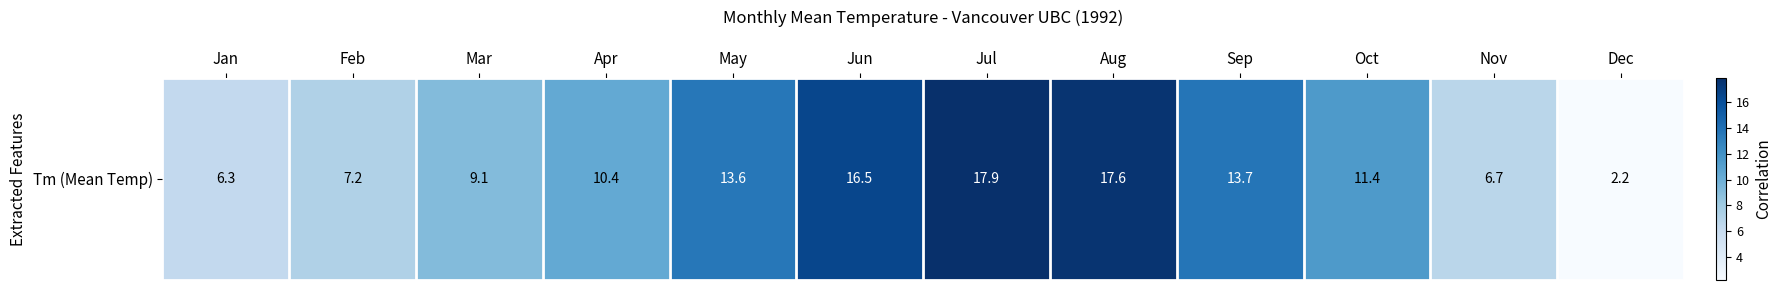

Reading left to right, list all the values displayed in this chart.

Jan=6.3	Feb=7.2	Mar=9.1	Apr=10.4	May=13.6	Jun=16.5	Jul=17.9	Aug=17.6	Sep=13.7	Oct=11.4	Nov=6.7	Dec=2.2